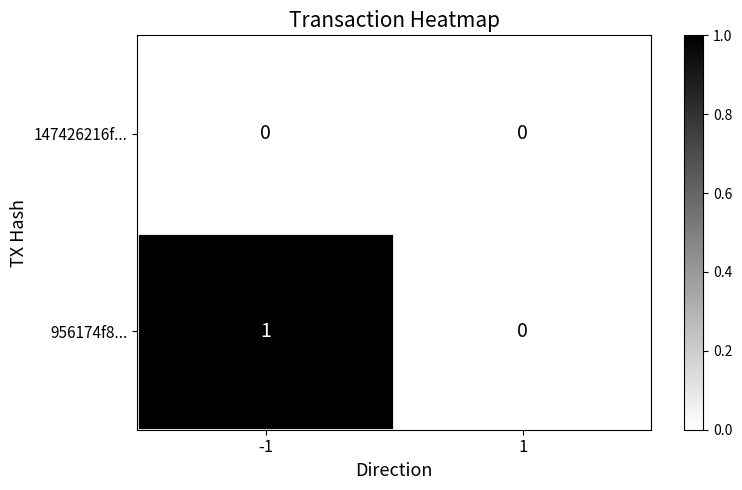

At -1, list the series in order from smallest to largest.

147426216f..., 956174f8...